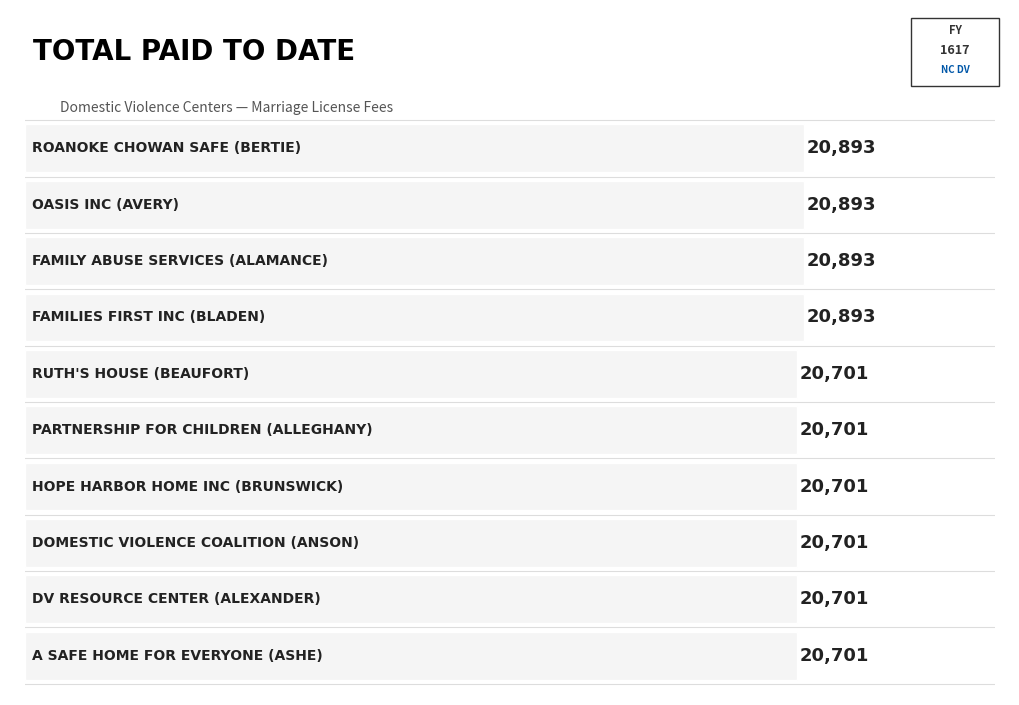

How many bars are there in total?

10